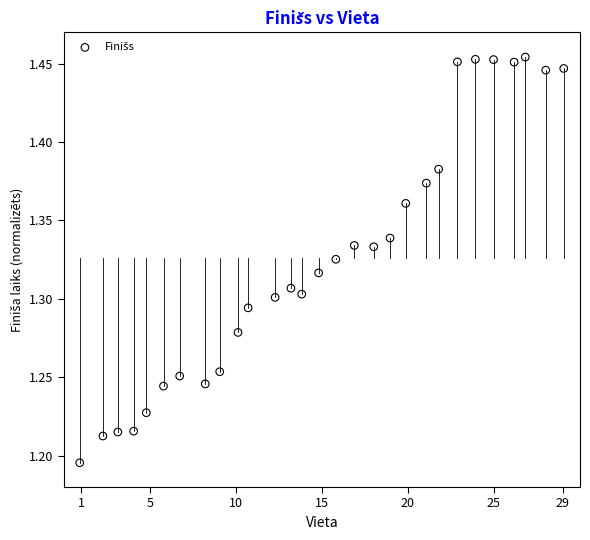

What is the range of Y values (max minus min)?

0.3